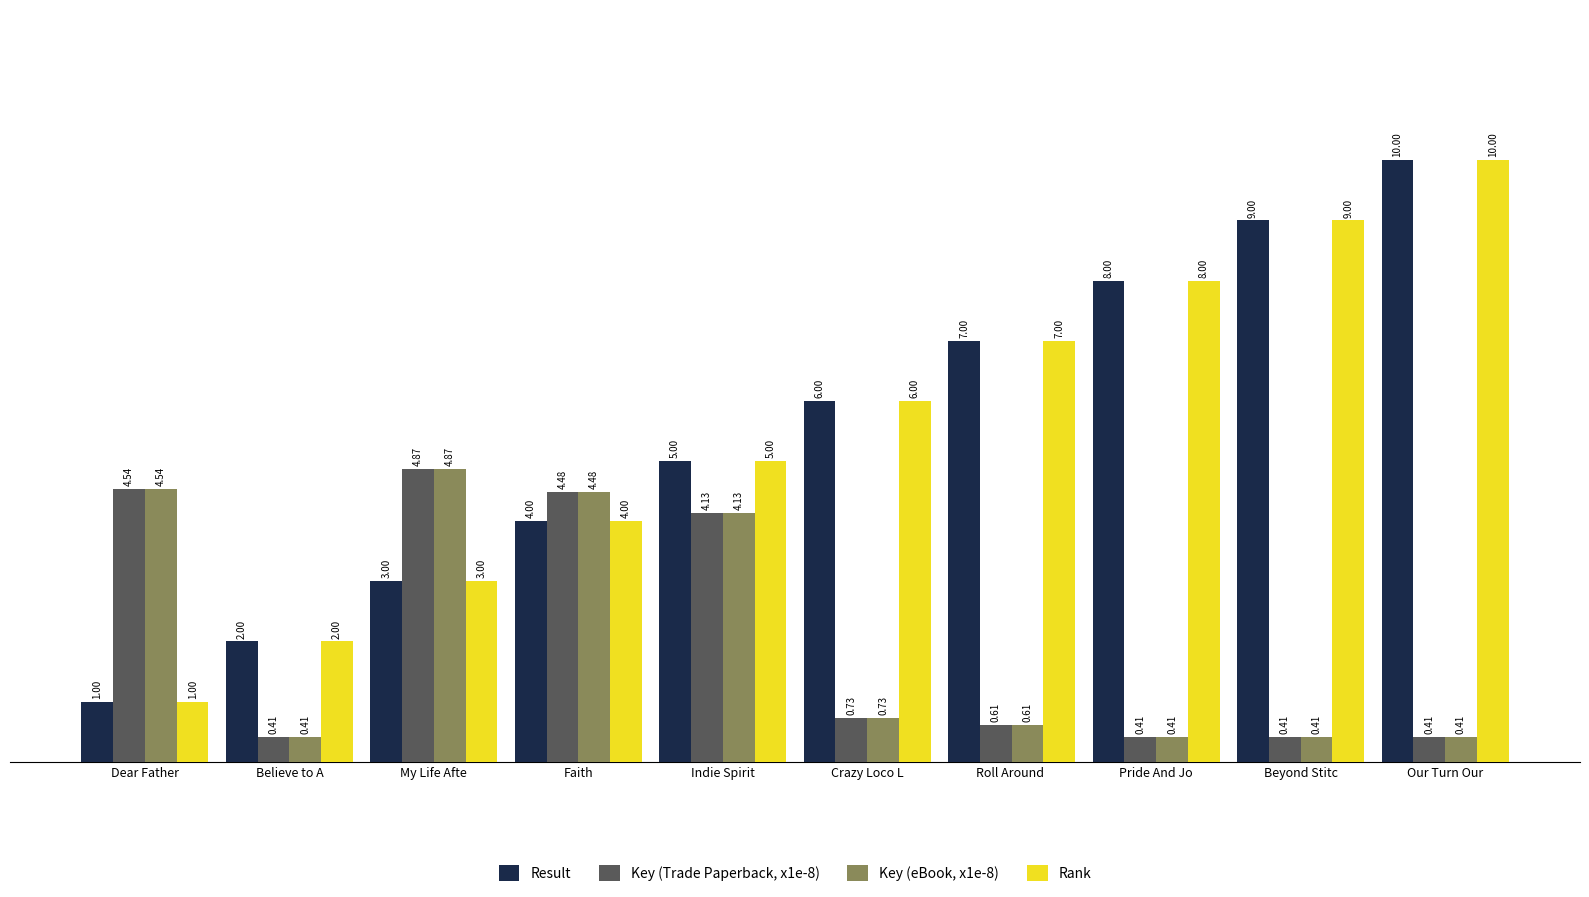

At which label does Result reach its minimum?

Dear Father